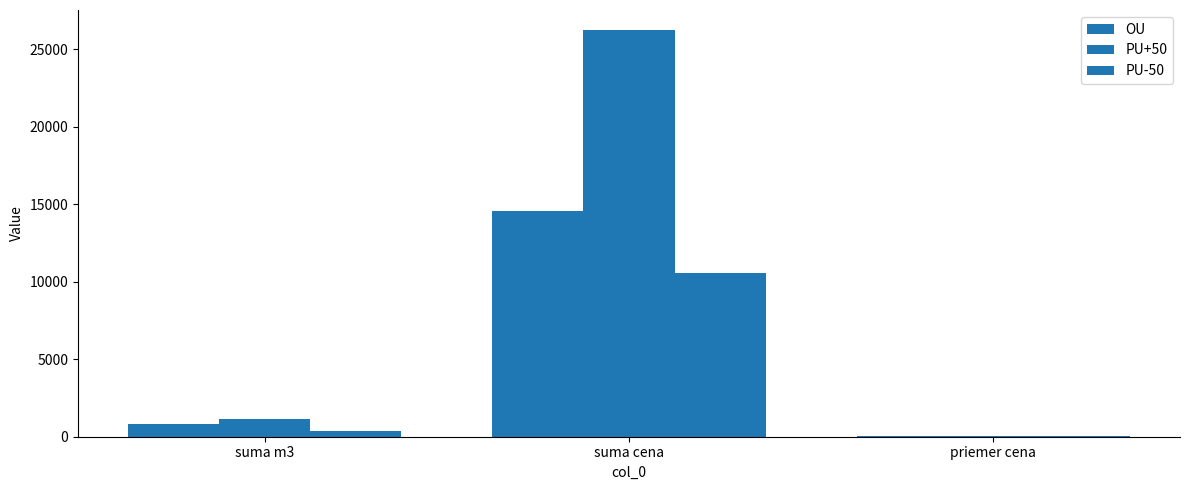

Which category has the lowest value across all series?

priemer cena